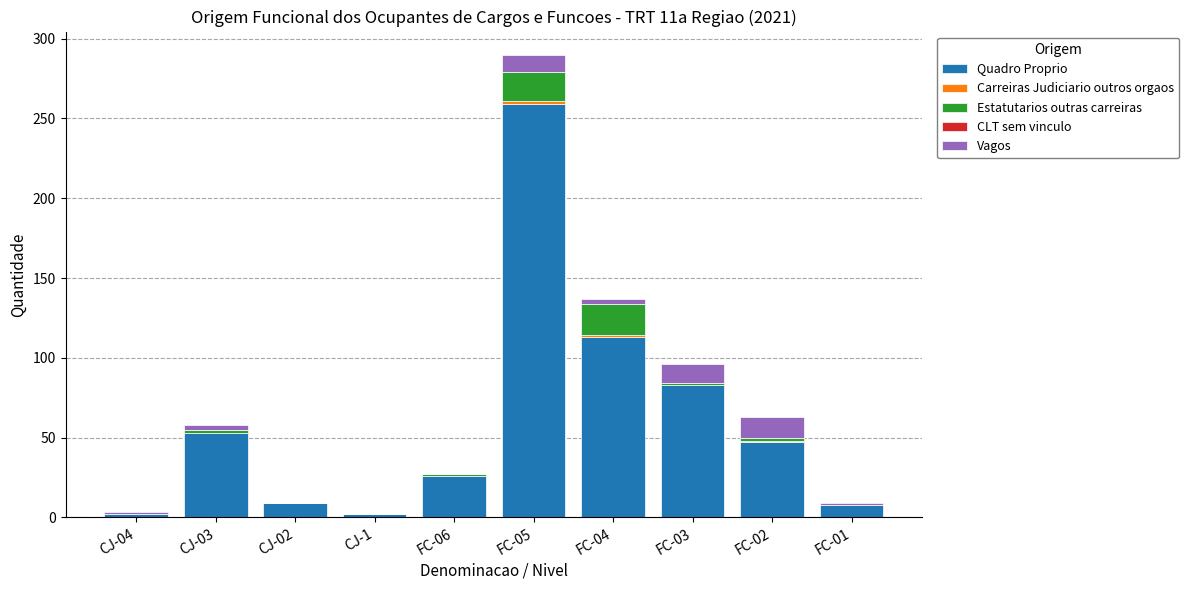

At which label does Quadro Proprio reach its peak?

FC-05